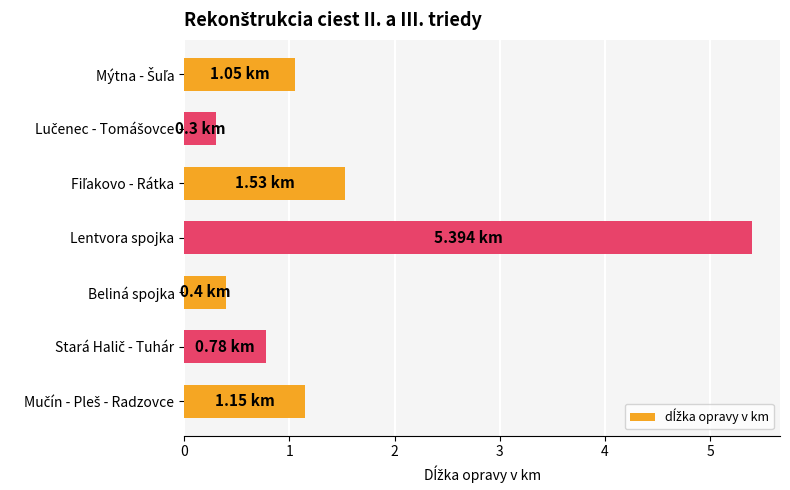

Which category has the highest value across all series?

Lentvora spojka